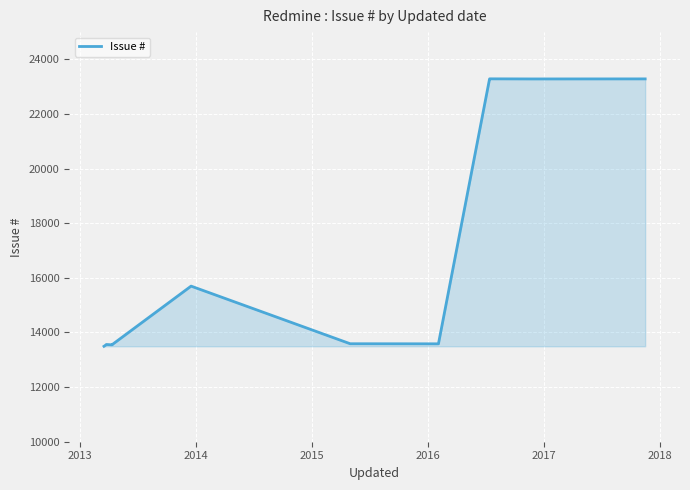

True or false: the data has more than 2 interior local peaks.

True